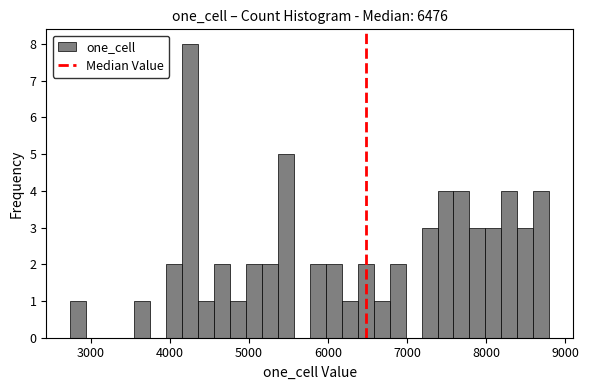

Around what value on the x-axis is the tallest bar? Give the approximate position of its centre, as read against the axis.

4300